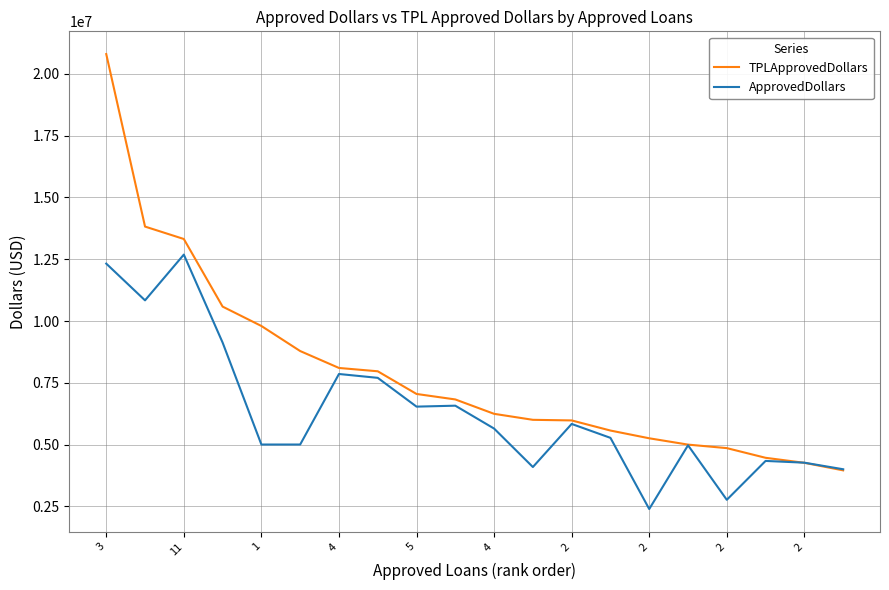

Which series has the largest total across all categories?

TPLApprovedDollars